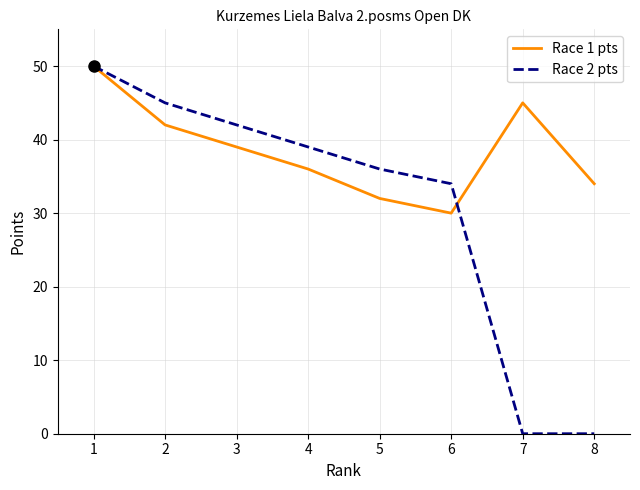

Is it true that Race 1 pts equals 16 at 7?

False